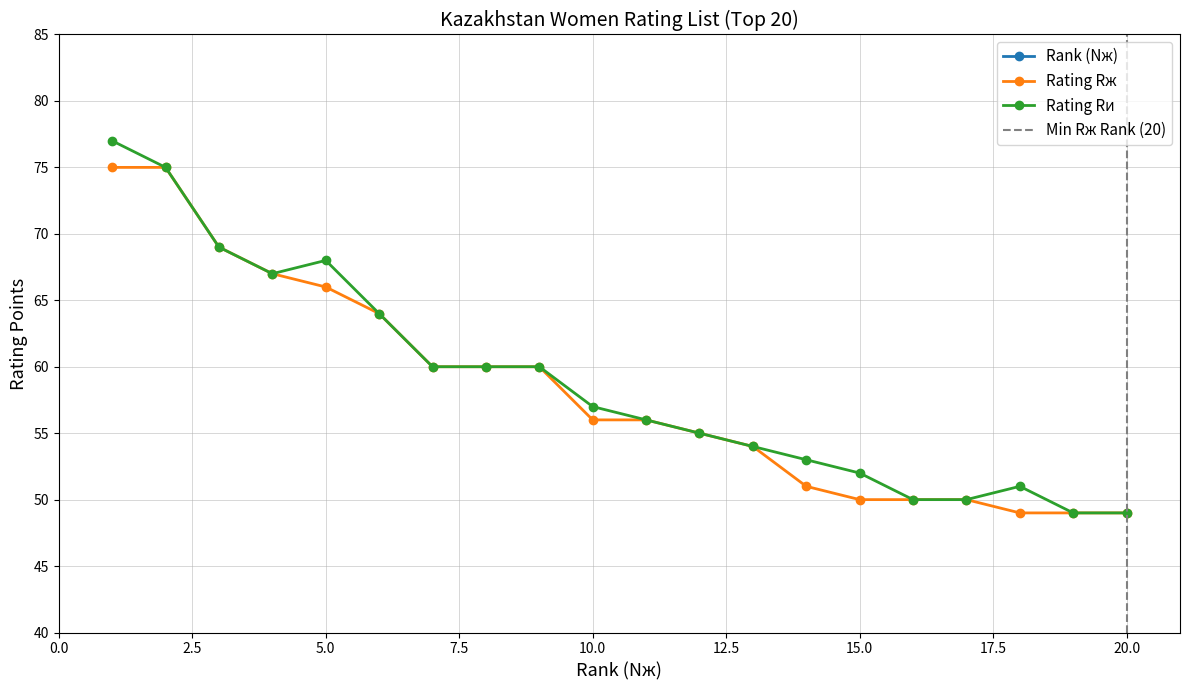

Reading right to left, transcribe all the data shown in this chart.

Rank (Nж): 20=20	19=19	18=18	17=17	16=16	15=15	14=14	13=13	12=12	11=11	10=10	9=9	8=8	7=7	6=6	5=5	4=4	3=3	2=2	1=1
Rating Rж: 20=49	19=49	18=49	17=50	16=50	15=50	14=51	13=54	12=55	11=56	10=56	9=60	8=60	7=60	6=64	5=66	4=67	3=69	2=75	1=75
Rating Rи: 20=49	19=49	18=51	17=50	16=50	15=52	14=53	13=54	12=55	11=56	10=57	9=60	8=60	7=60	6=64	5=68	4=67	3=69	2=75	1=77